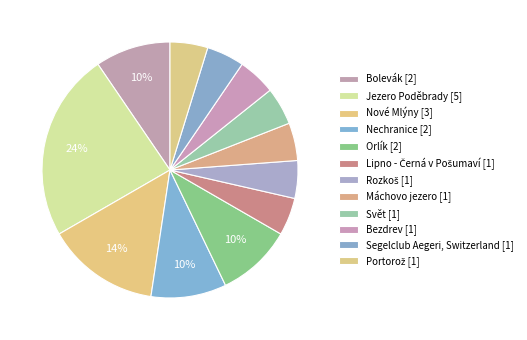

What percentage do Nechranice and Máchovo jezero together represent?

14.3%